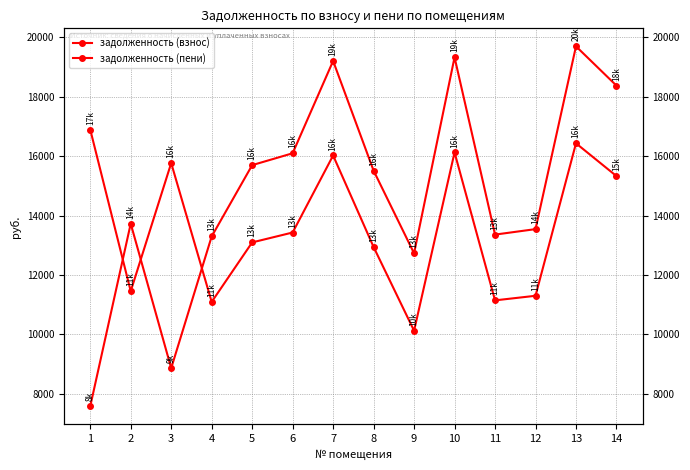

What is the difference between the highest and lowest values at 8?

2571.9